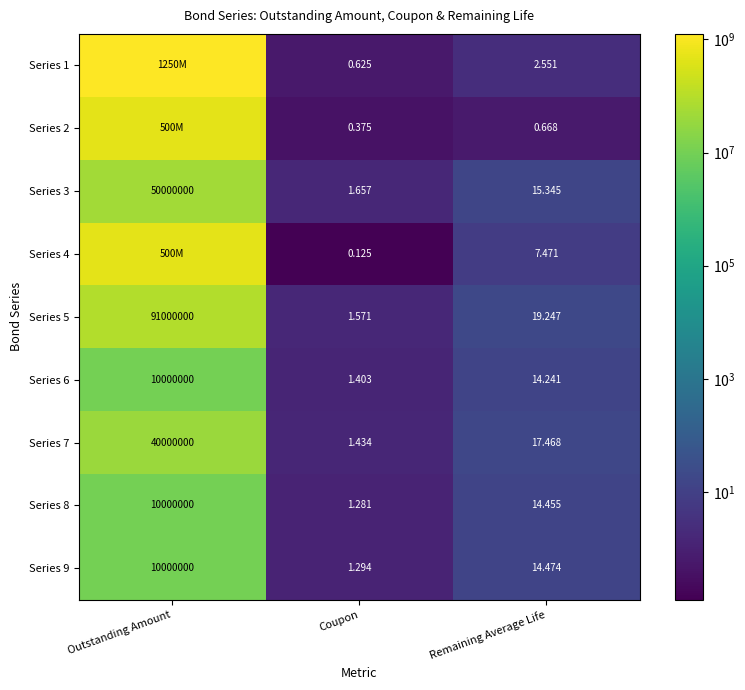

Which series changed the most between Outstanding Amount and Coupon?

Series 1